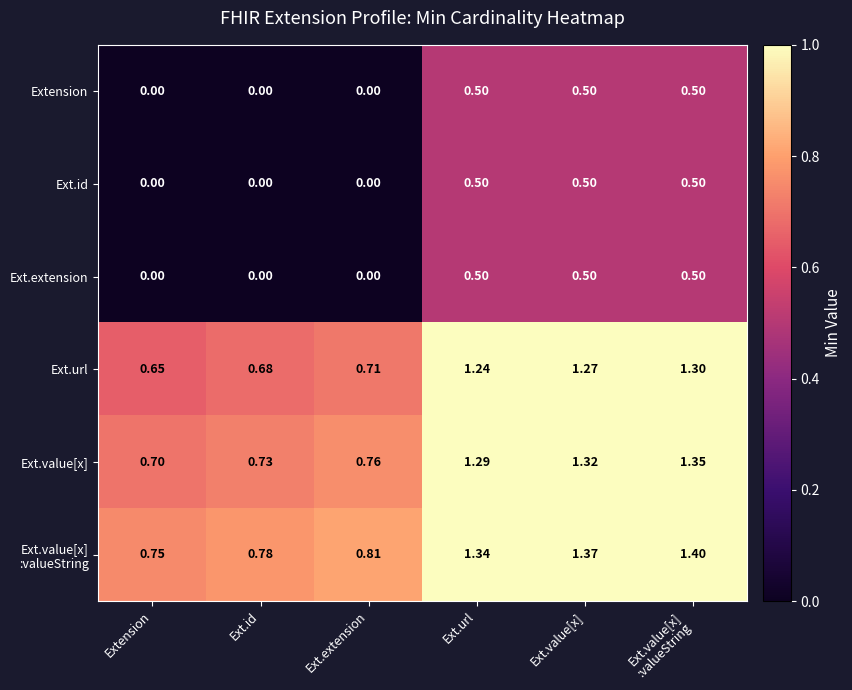

How many positive values does the Extension series have?

3